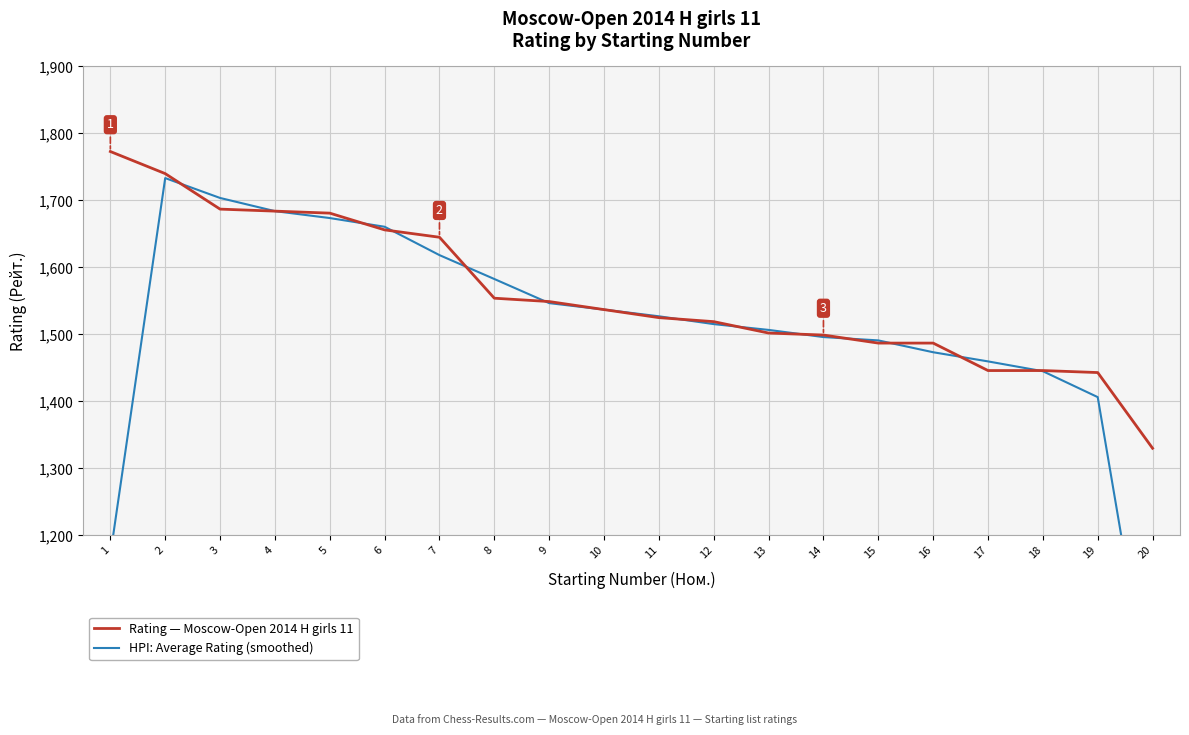

Is this an area chart (filled region under the line)?

No